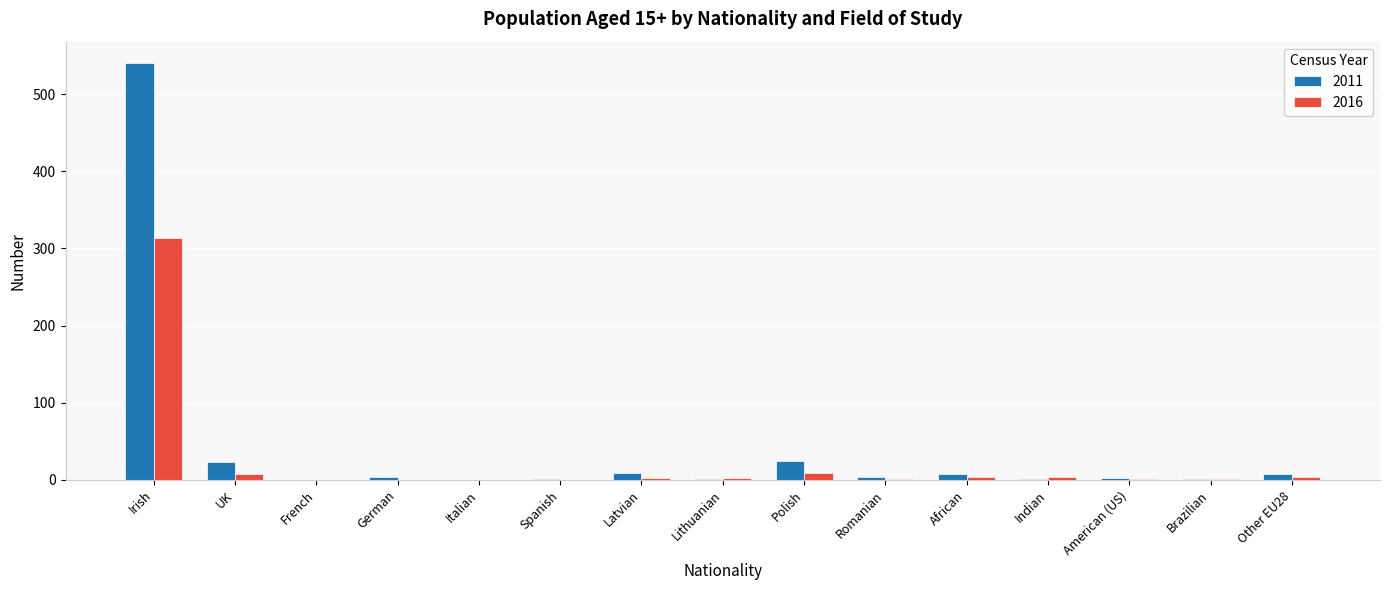

Which series changed the most between Polish and Romanian?

2011